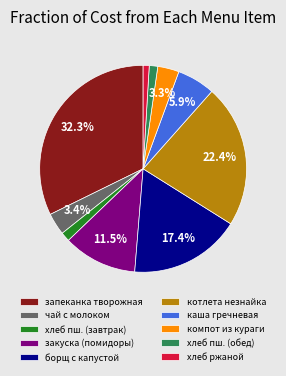

How many segments does this pie chart have?

10